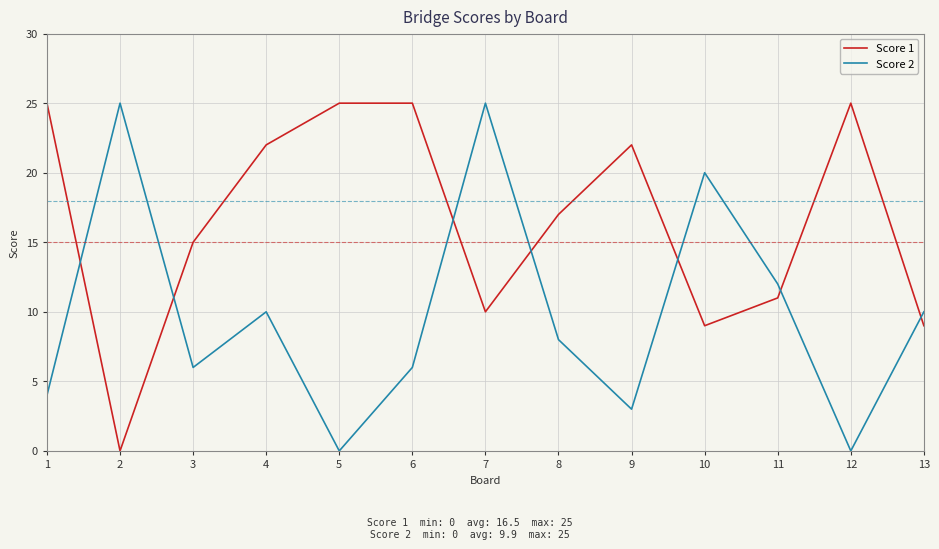

What are all the series names shown in the legend?

Score 1, Score 2